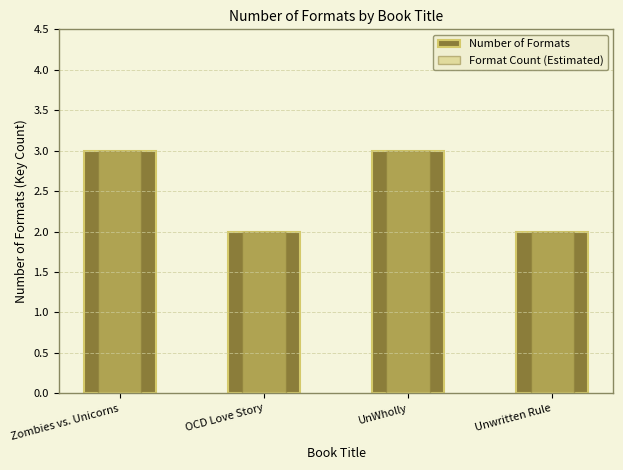

How many Format Count (Estimated) values are between 2 and 3?

4